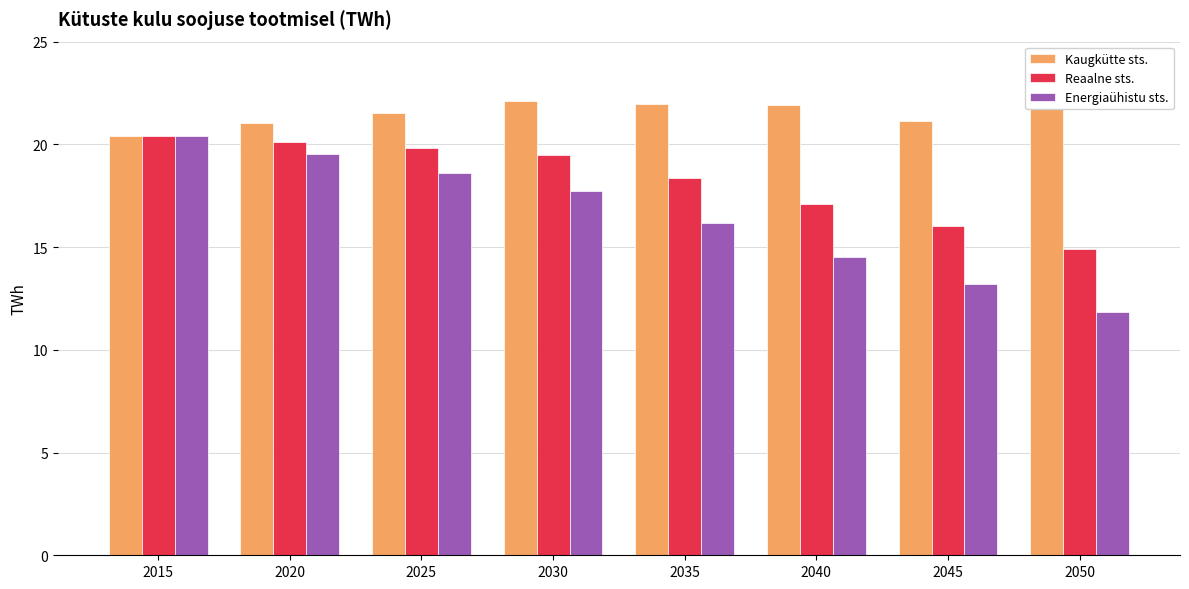

At which label does Reaalne sts. first exceed 19?

2015